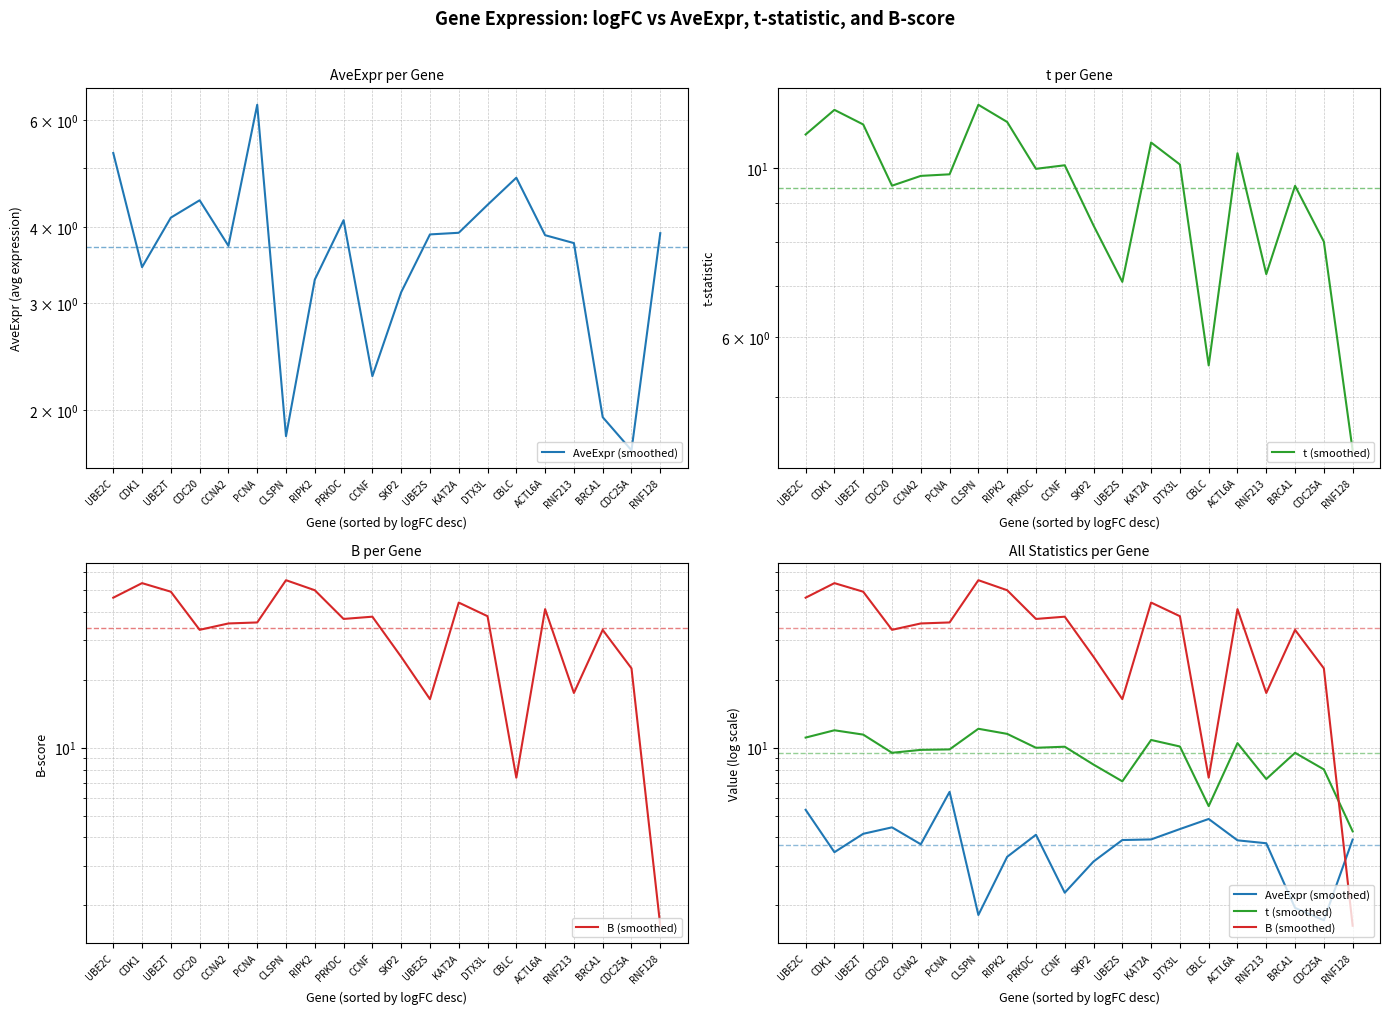

What is the label of the 15th point from the right?

PCNA